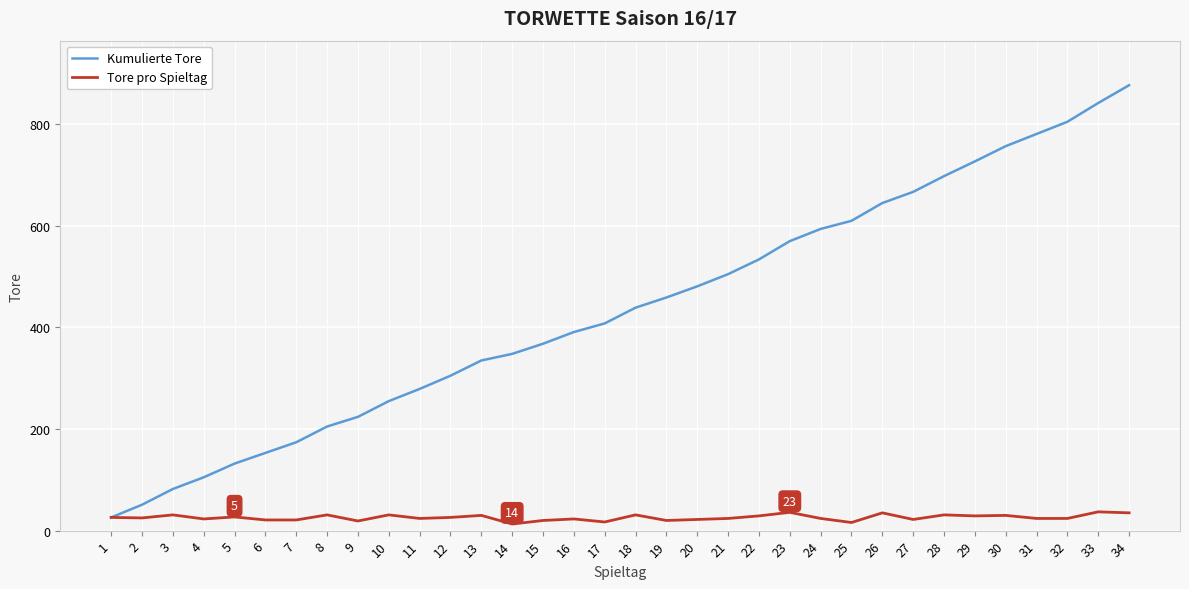

Which series changed the most between 5 and 28?

Kumulierte Tore